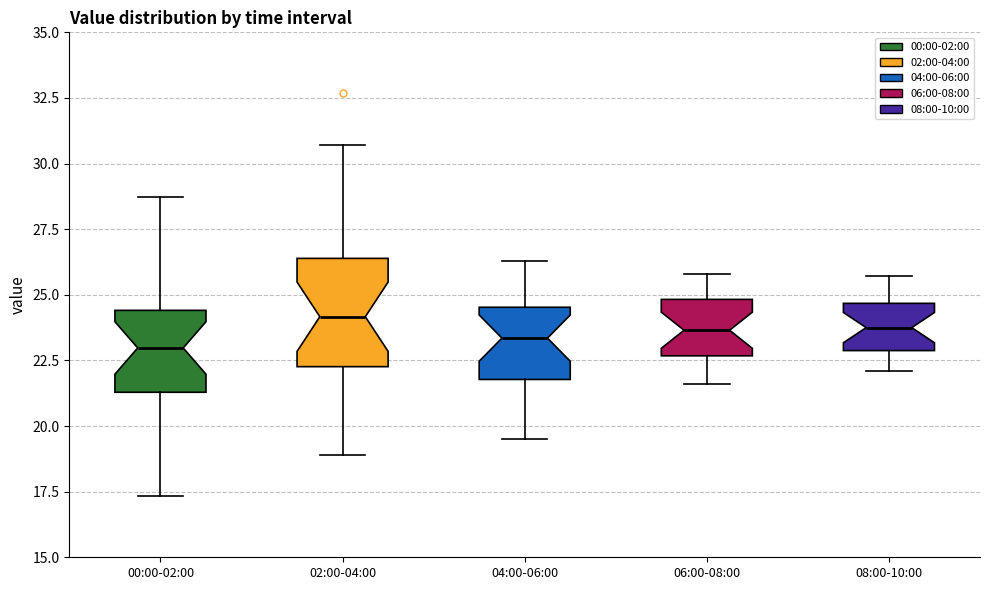

Where does the upper whisker of the box for 06:00-08:00 end on the y-axis? The values are not printed on the chart, so give them approximately, as read against the axis.

26.0